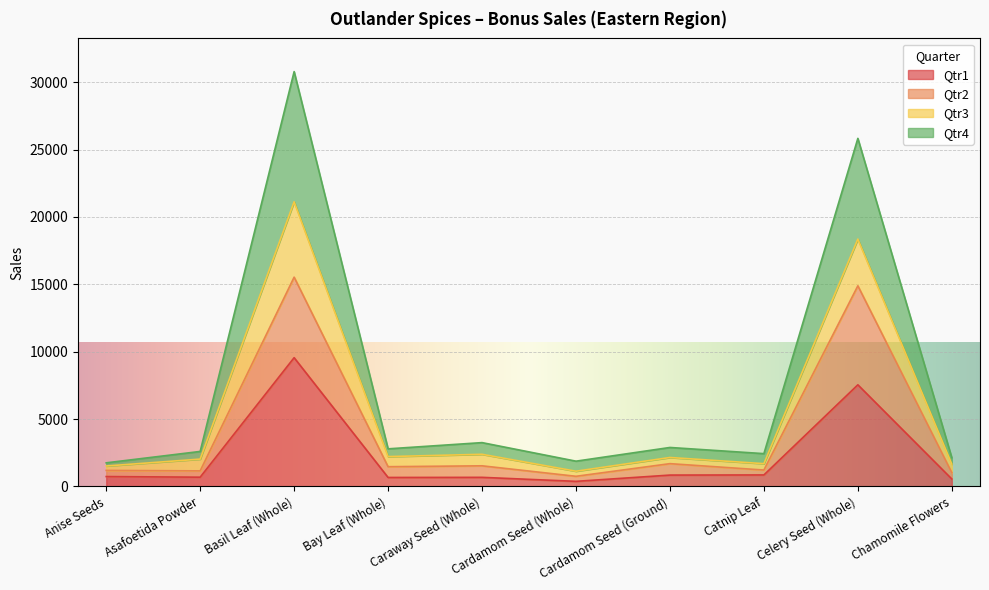

How many data points does each series have?

10